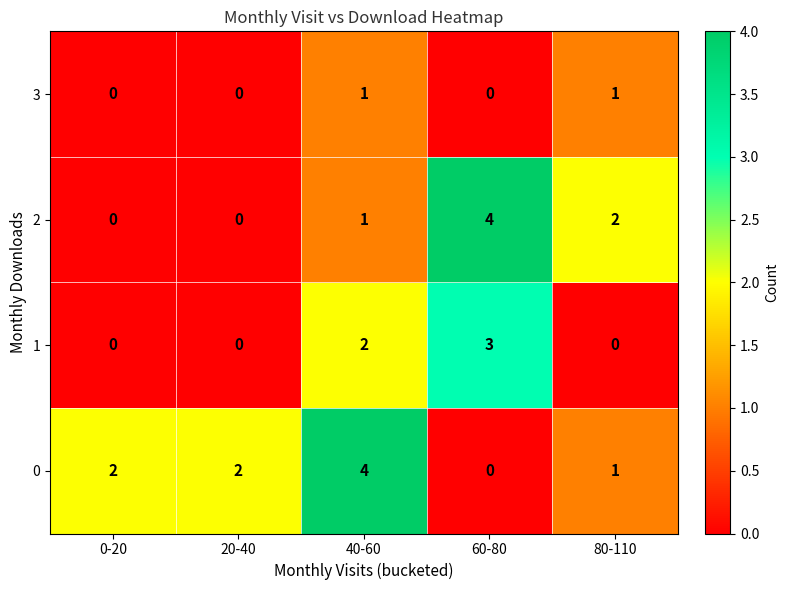

List the series in order of their overall mean, highest first.

0, 2, 1, 3